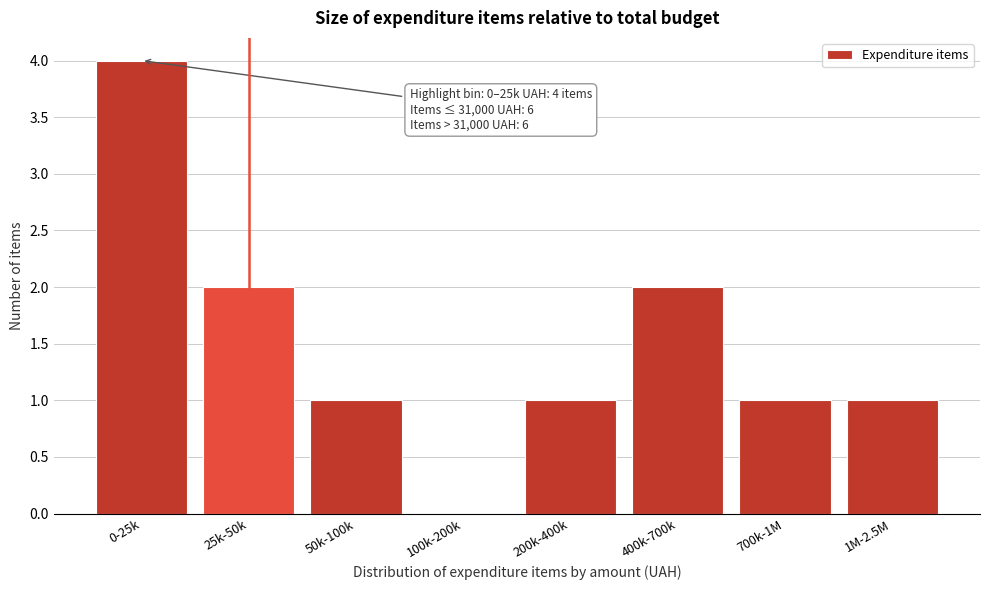

Reading right to left, list all the values displayed in this chart.

1M-2.5M=1	700k-1M=1	400k-700k=2	200k-400k=1	100k-200k=0	50k-100k=1	25k-50k=2	0-25k=4